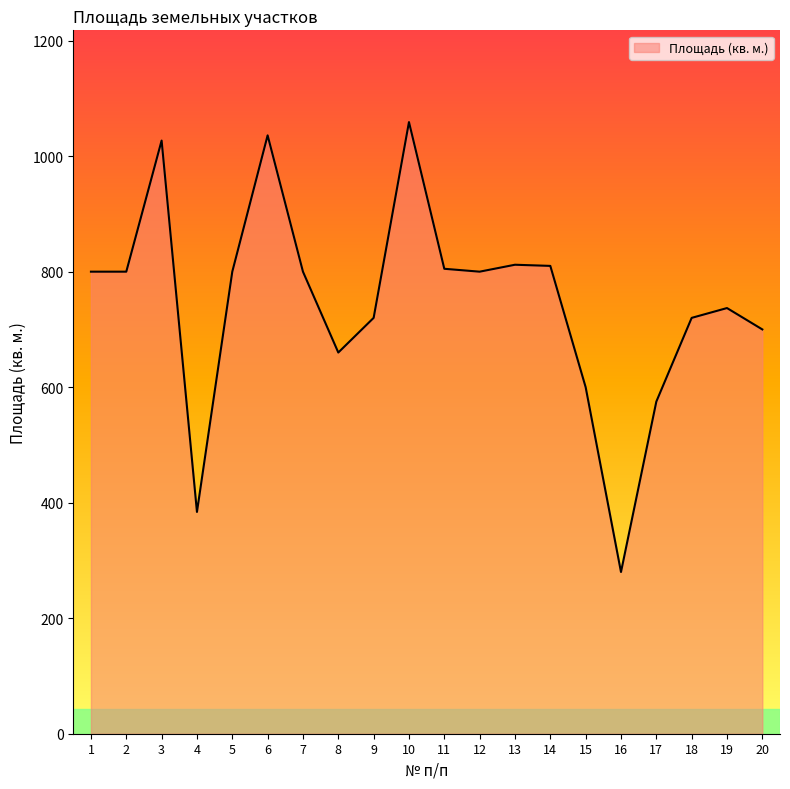

True or false: the data has more than 1 interior local peaks.

True